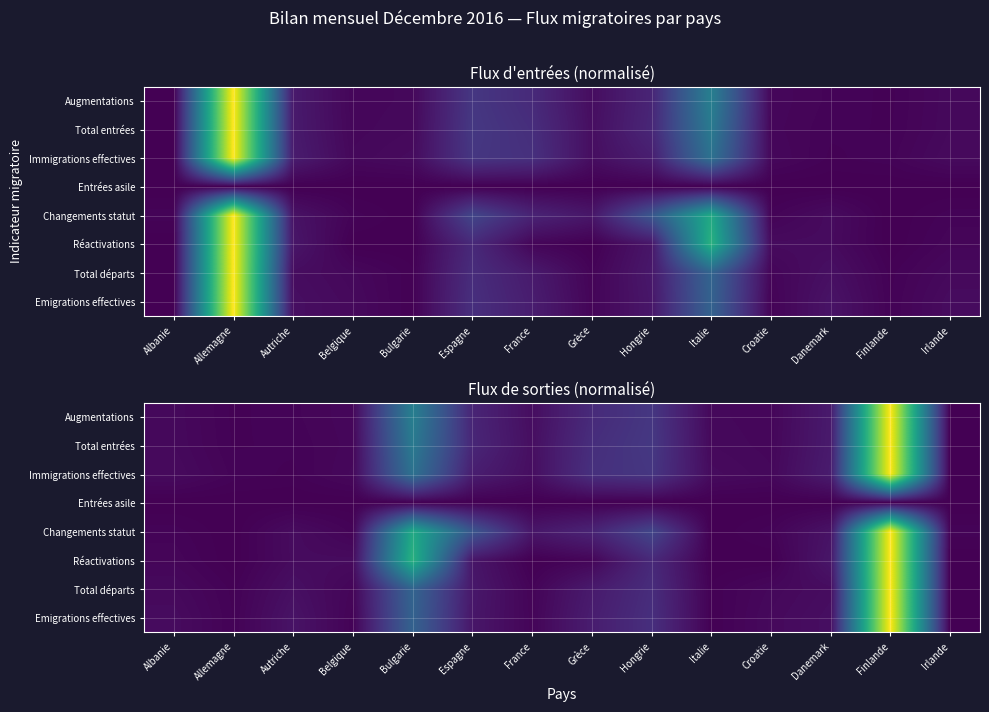

List the labels in order of Réactivations value, largest first.

Finlande, Bulgarie, Hongrie, Espagne, Danemark, Autriche, Belgique, Albanie, Grèce, Allemagne, France, Italie, Croatie, Irlande